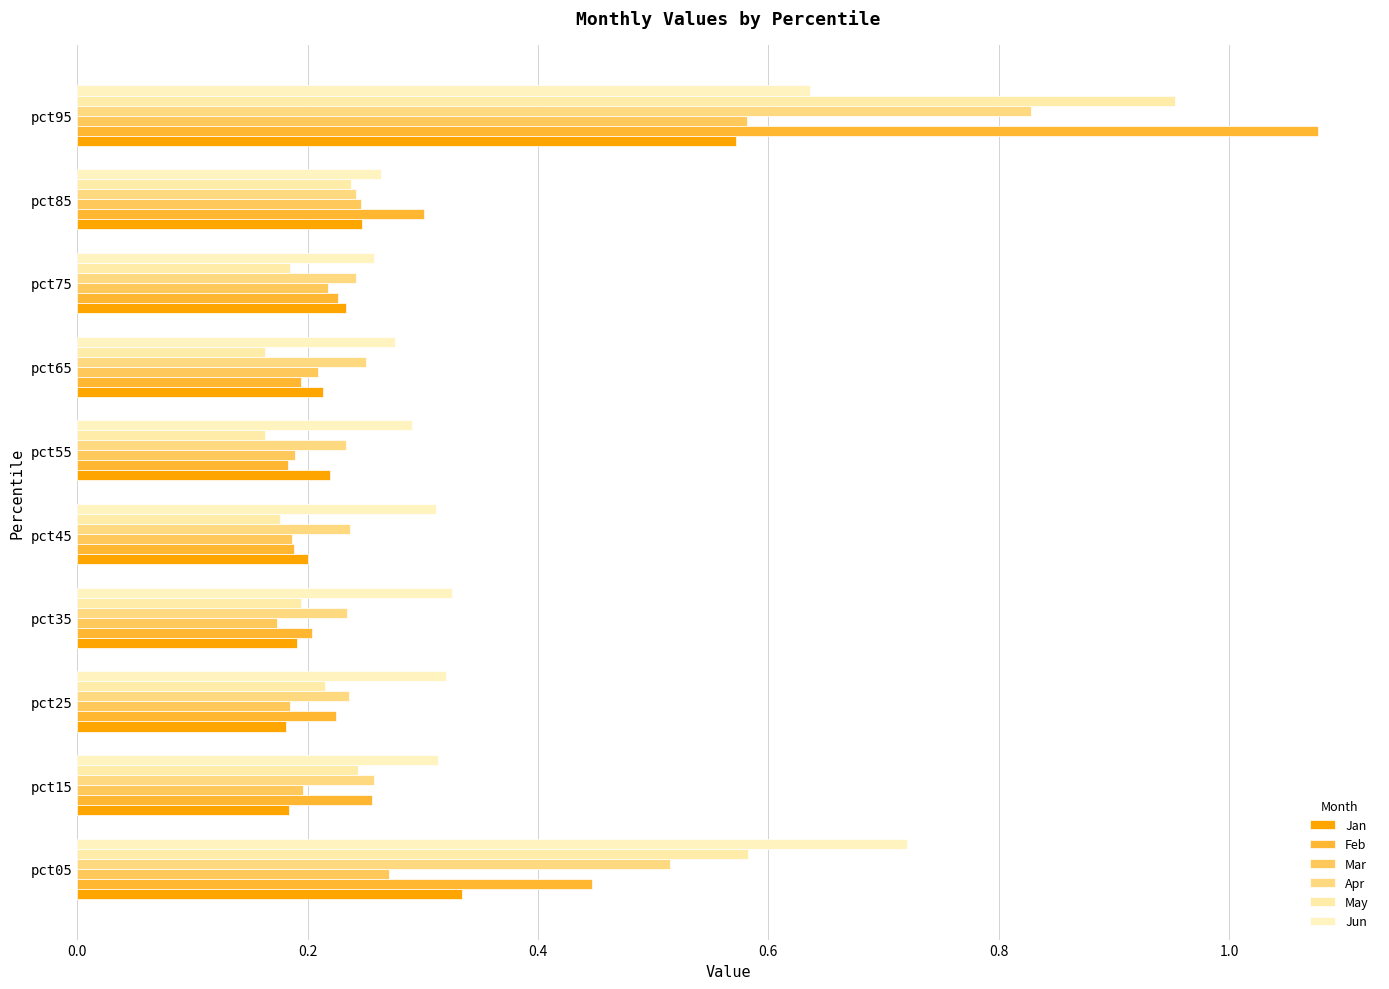

What is the difference between the maximum and minimum values in the Feb series?

0.9